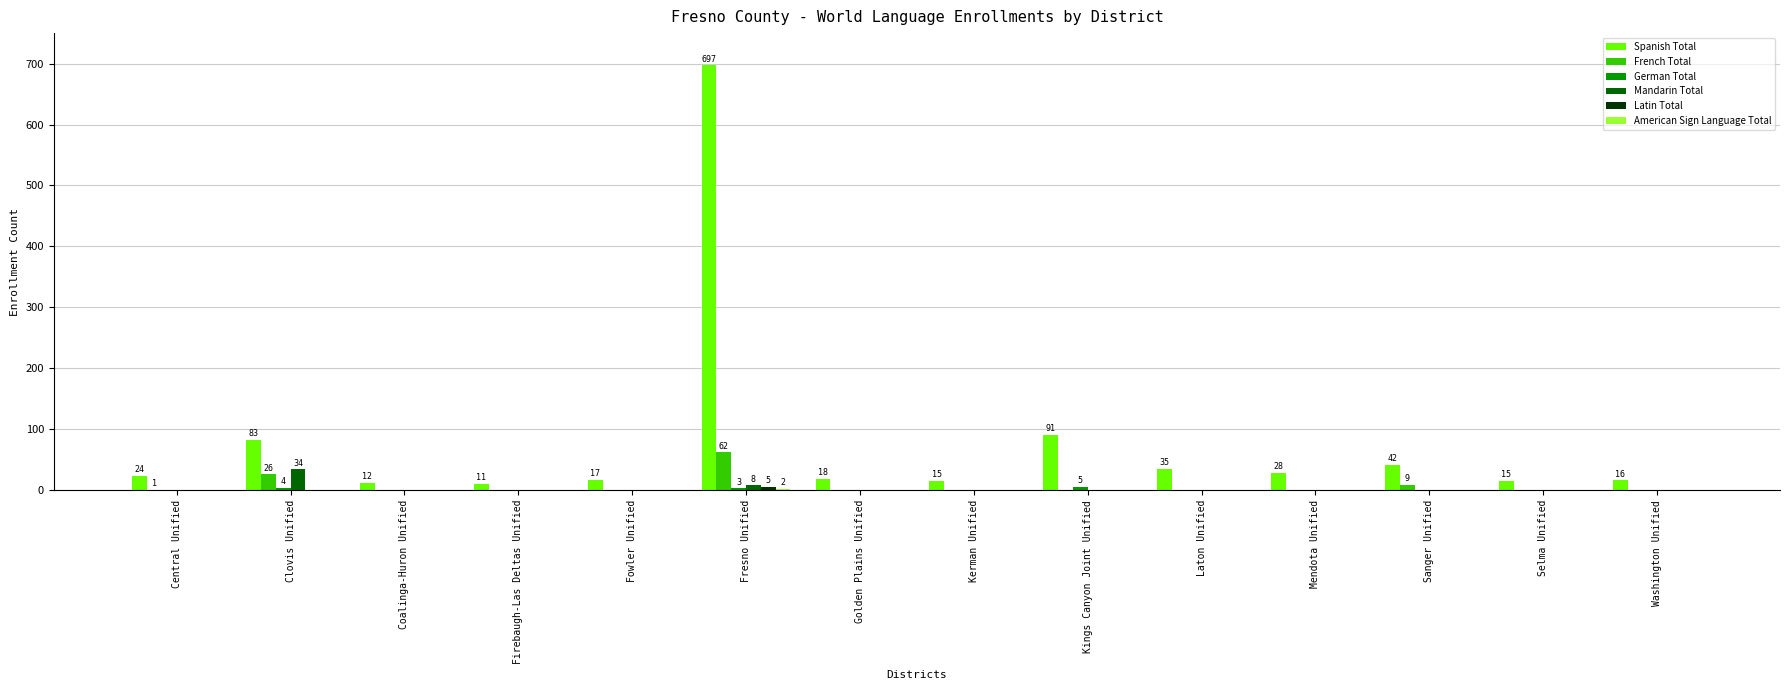

Which label corresponds to the largest value in the chart?

Fresno Unified